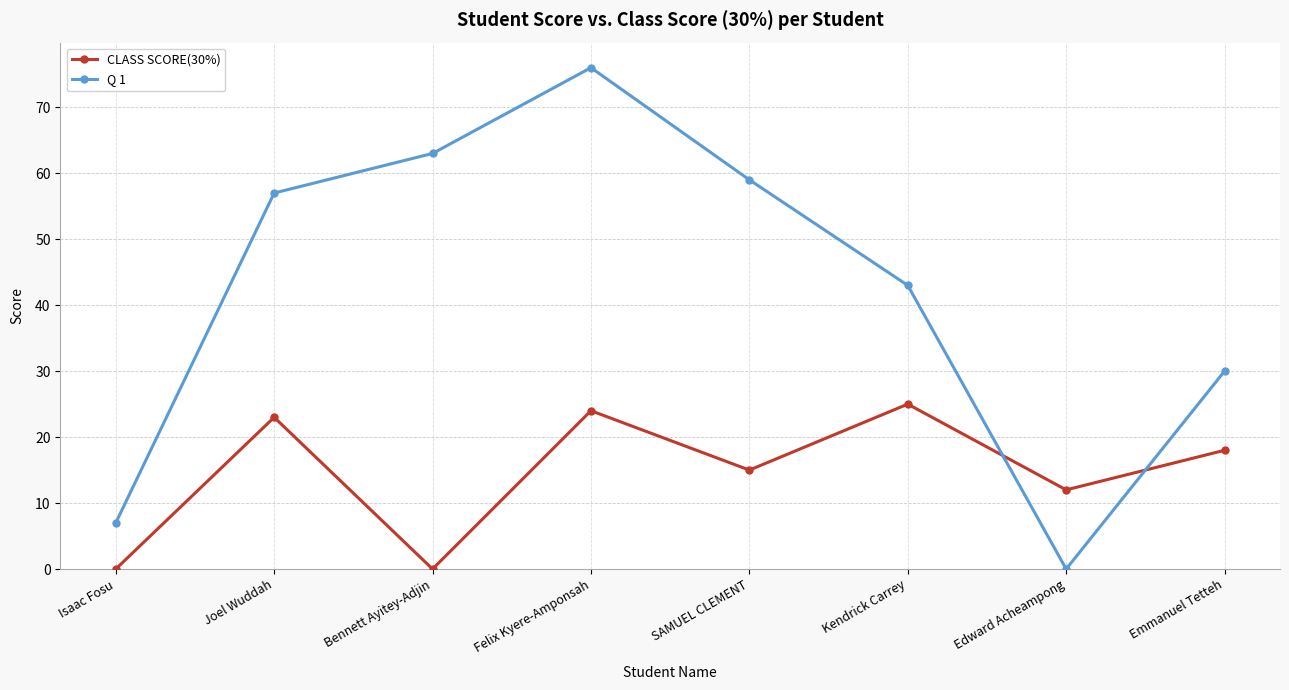

The value of Q 1 at Felix Kyere-Amponsah is 50. True or false?

False